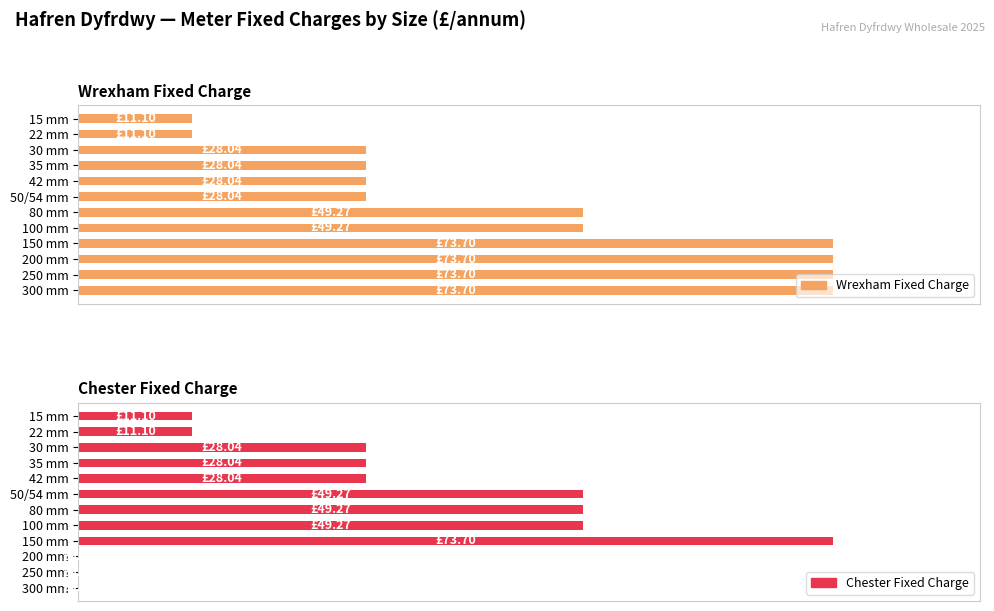

What is the average value of the Wrexham Fixed Charge series?

55.0